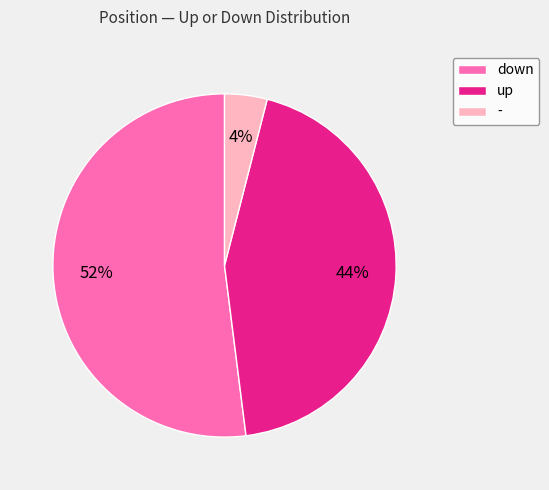

Approximately how many times larger is the value at down compared to up?

1.2